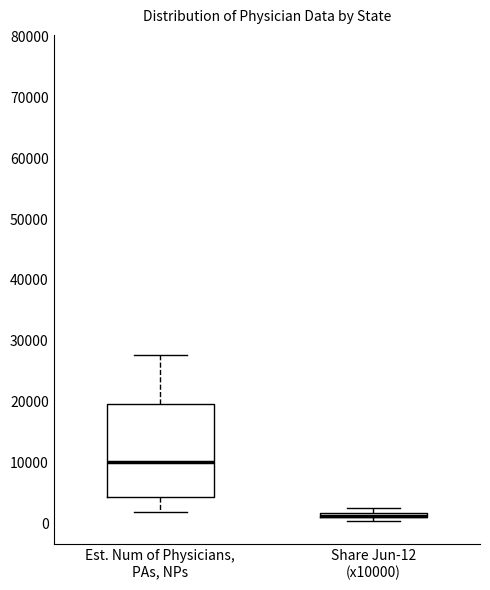

Which box is the tallest, from its lower edge to its upper edge?

Est. Num of Physicians, PAs, NPs